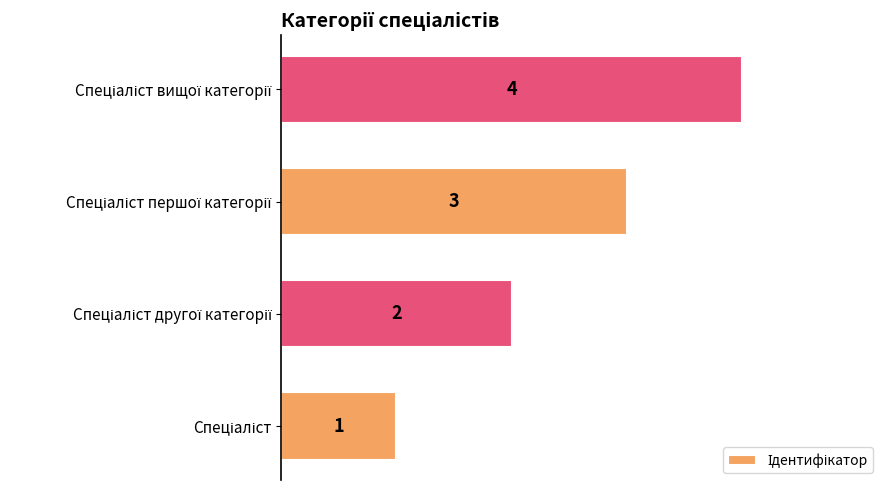

What is the greatest value displayed?

4